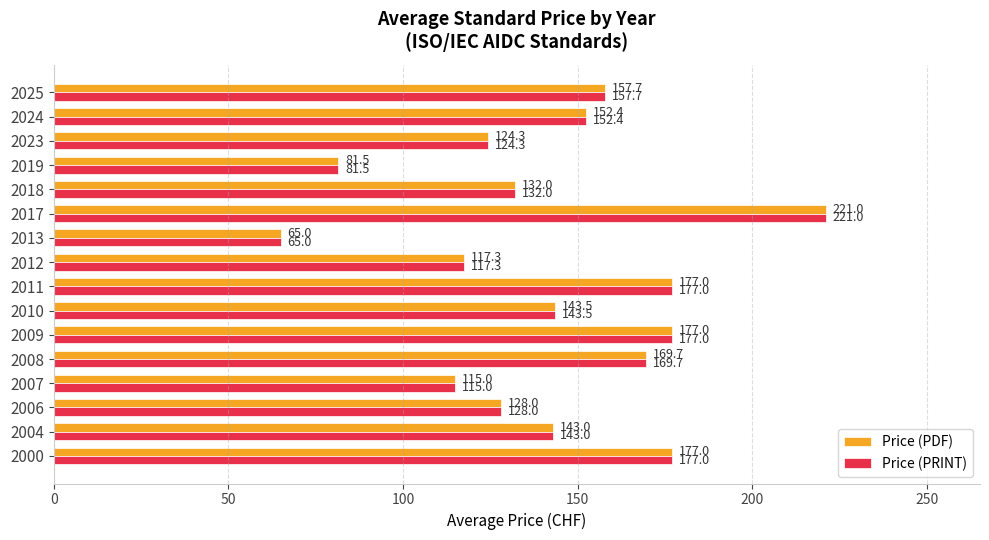

What is the average value of the Price (PRINT) series?

142.6